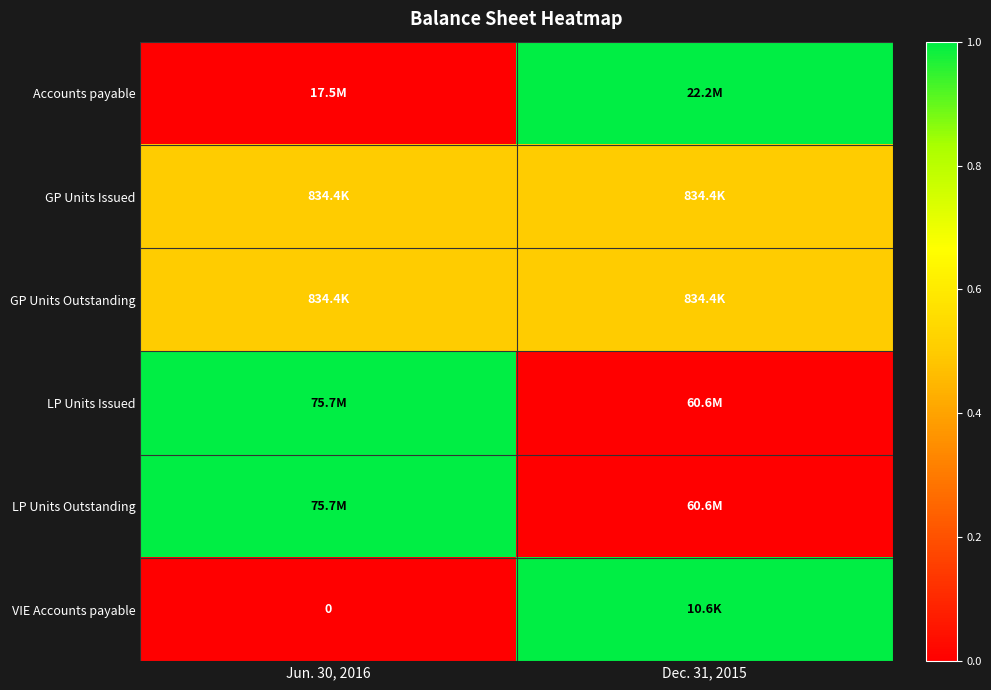

At which category is the sum across all series the highest?

Jun. 30, 2016